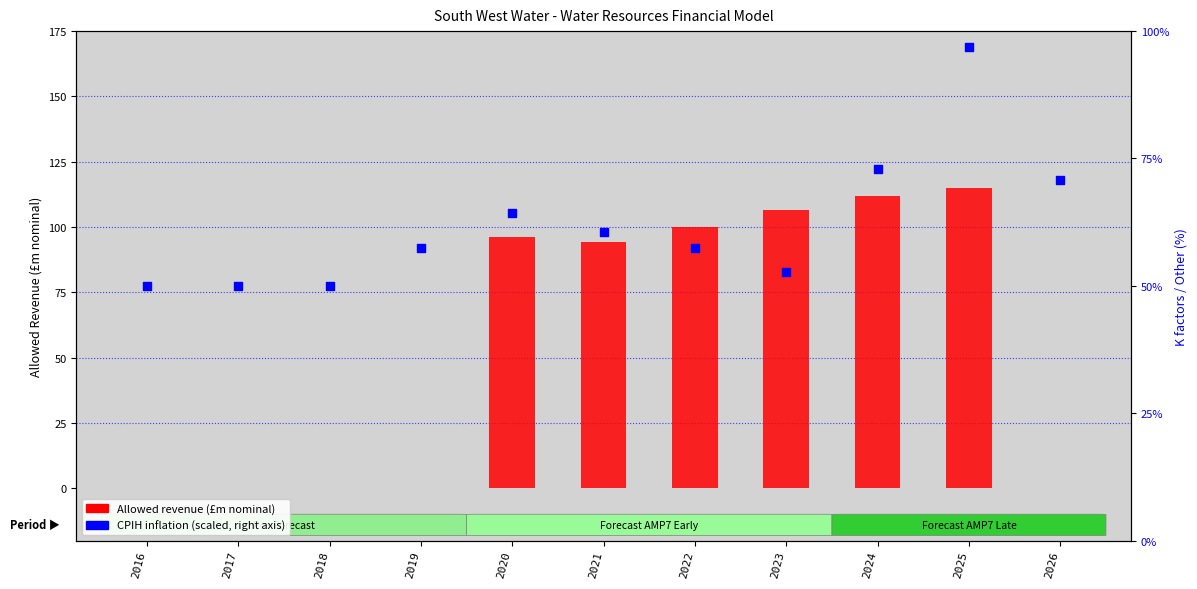

Which series contains the lowest Y value?

Allowed revenue (£m nominal)